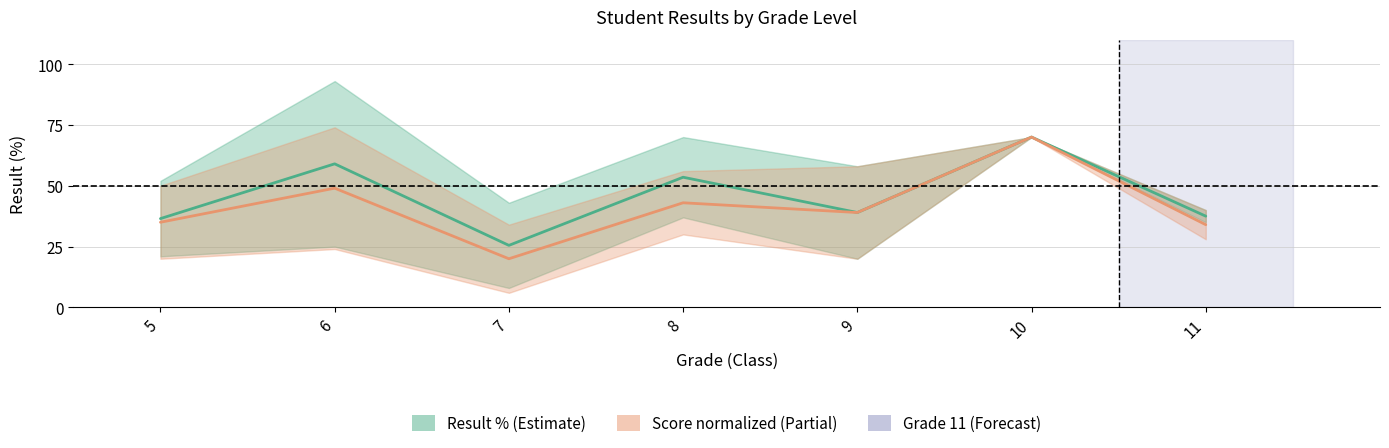

List the series in order of their peak value, highest first.

Result % Mid, Score Mid (normalized)